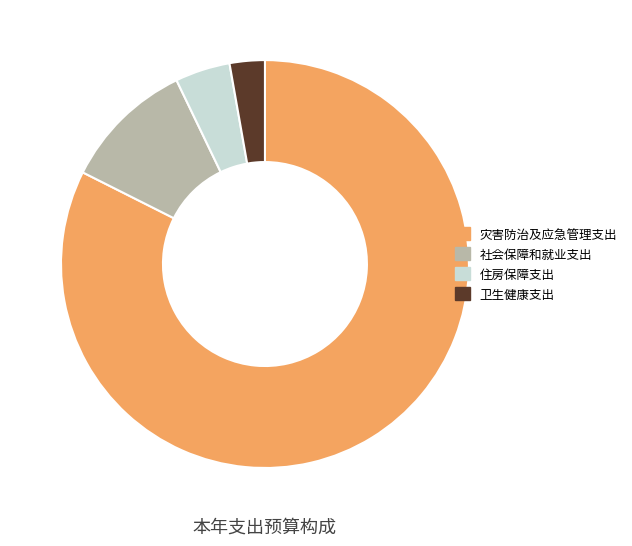

What is the largest slice in the pie chart?

灾害防治及应急管理支出